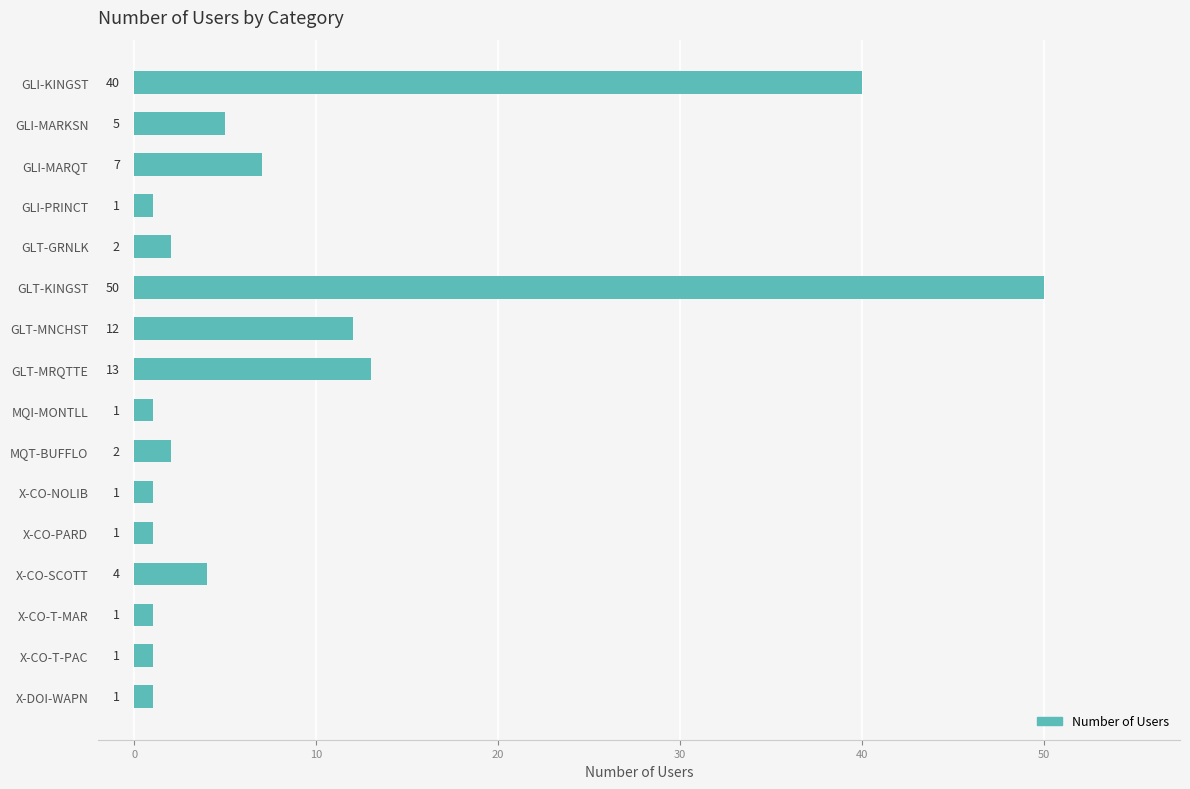

Are the bars grouped side by side (vs. stacked)?

No